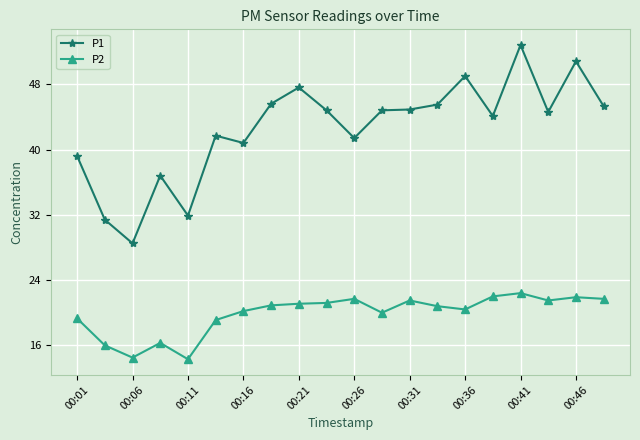

What is the lowest value of the P2 series?

14.3